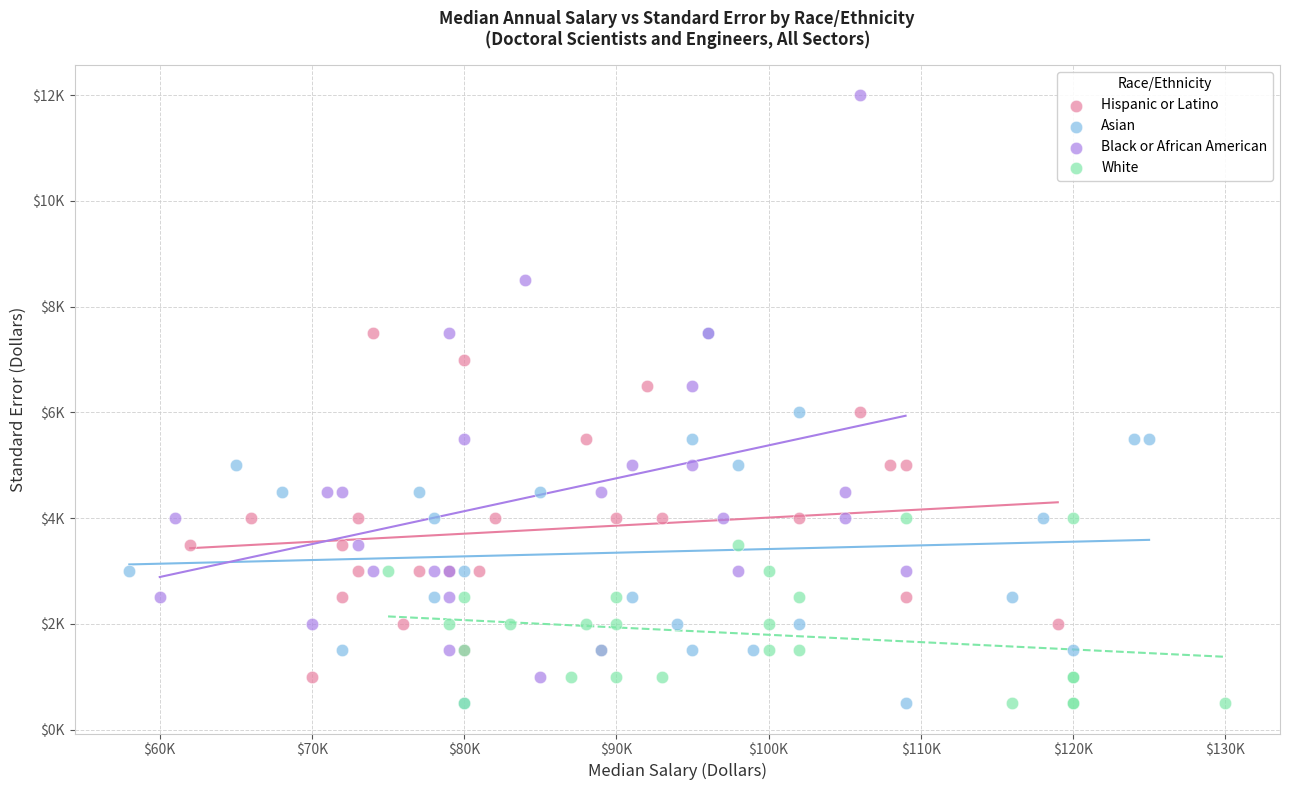

What are all the series names shown in the legend?

Hispanic or Latino, Asian, Black or African American, White